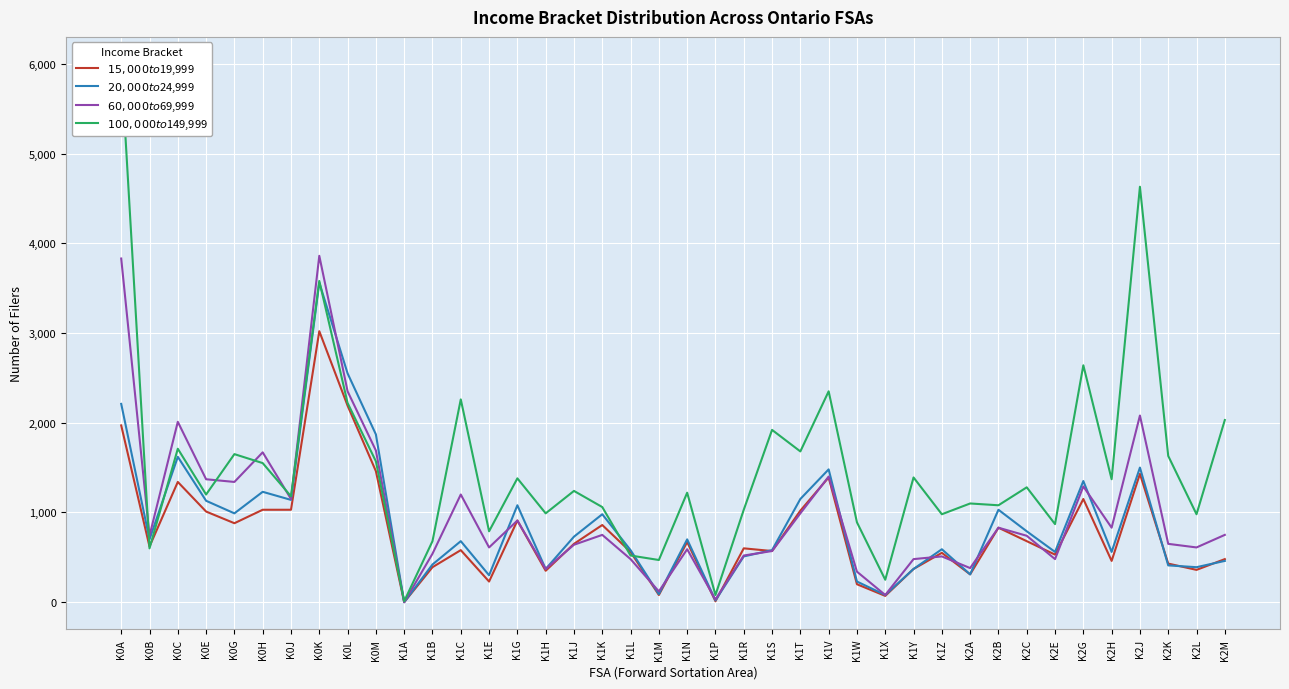

How many values in the $60,000 to $69,999 series exceed 740?

19